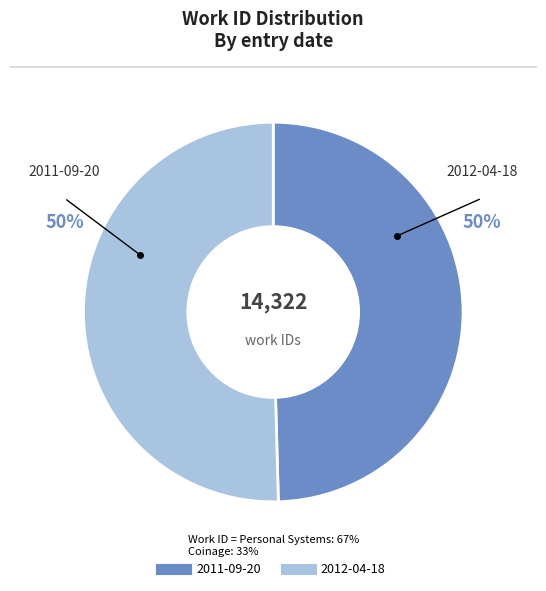

To the nearest percent, what portion does 2011-09-20 represent?

50%